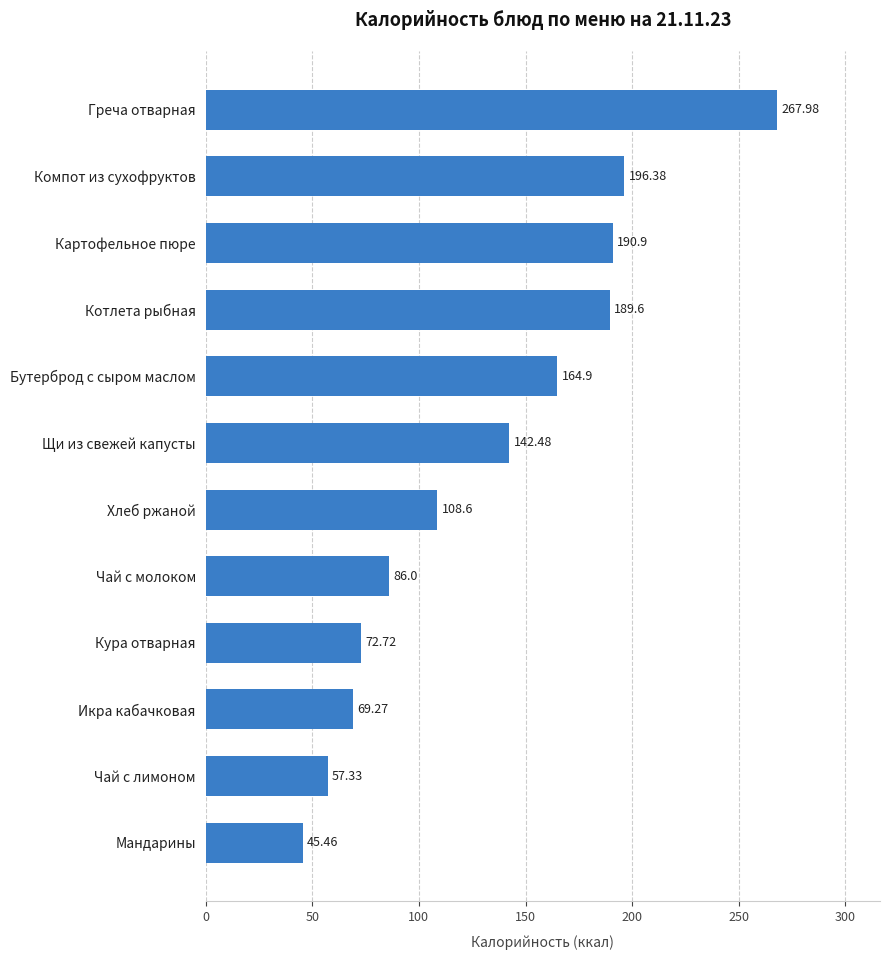

At which label is the value closest to 156?

Бутерброд с сыром маслом